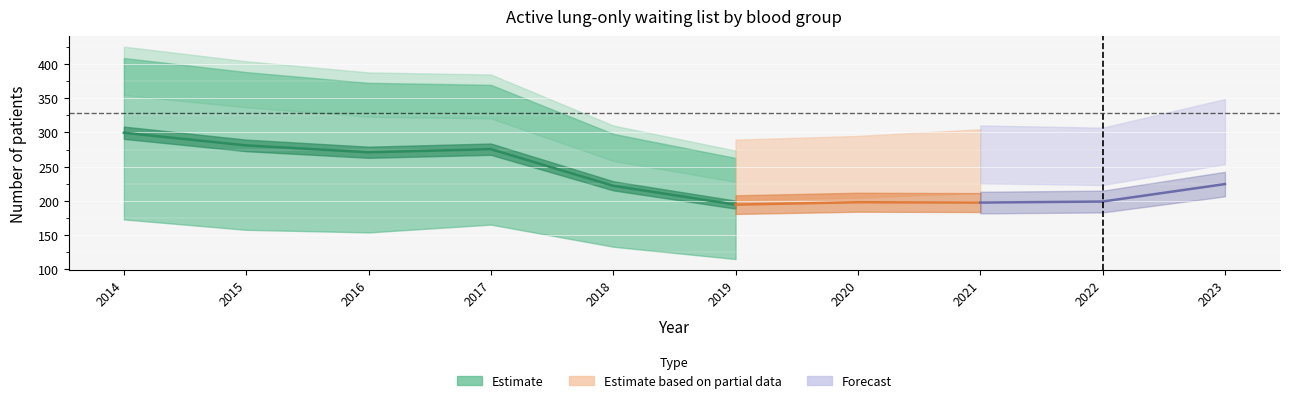

True or false: B has more than 2 points higher than both neighbors.

False